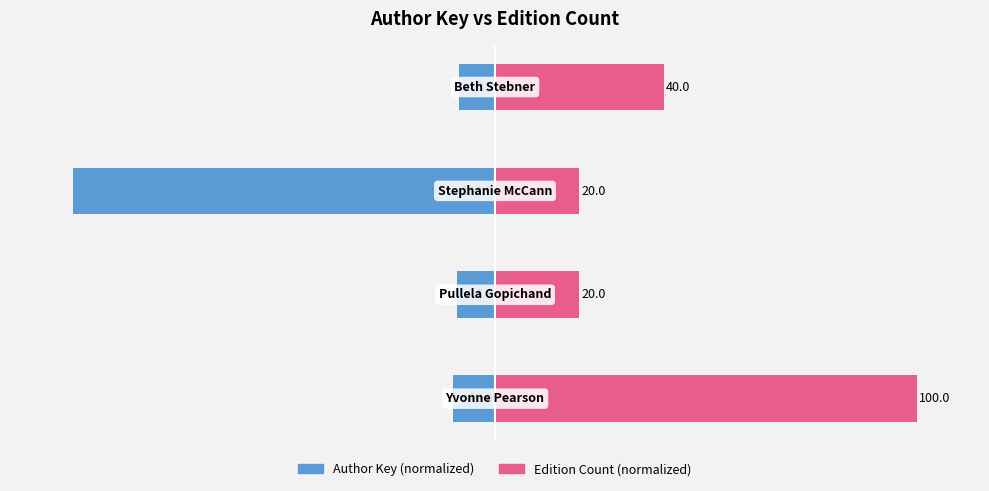

Reading left to right, transcribe all the data shown in this chart.

Author Key (normalized): -10.0	-8.9	-100.0	-8.5
Edition Count (normalized): 100.0	20.0	20.0	40.0